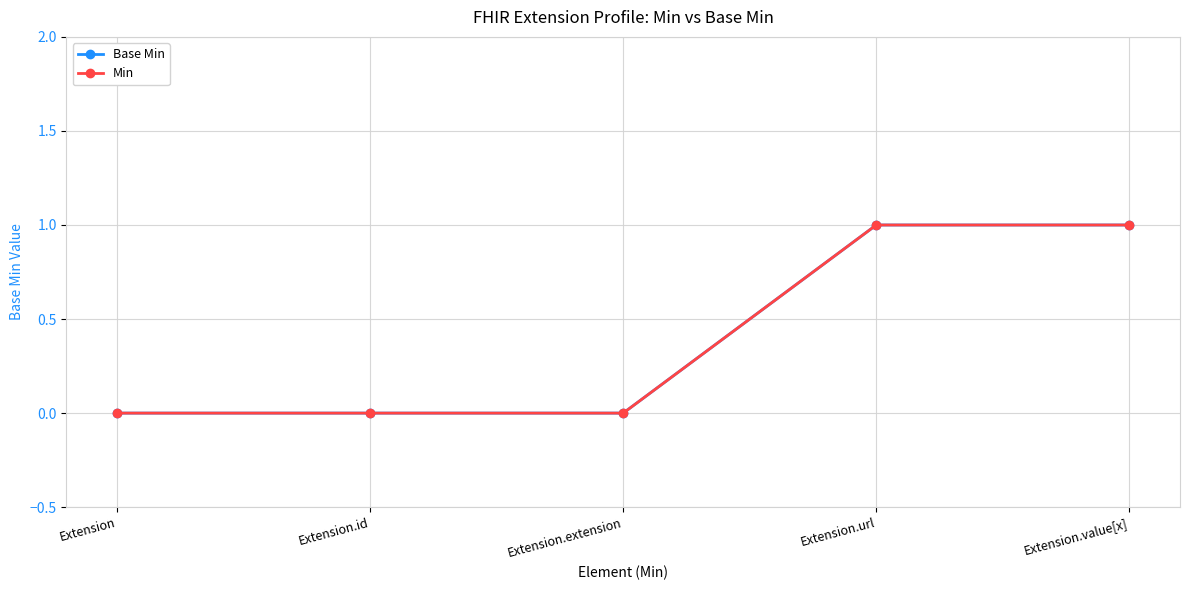

Is the value of Min at Extension.url greater than the value of Base Min at Extension.url?

No